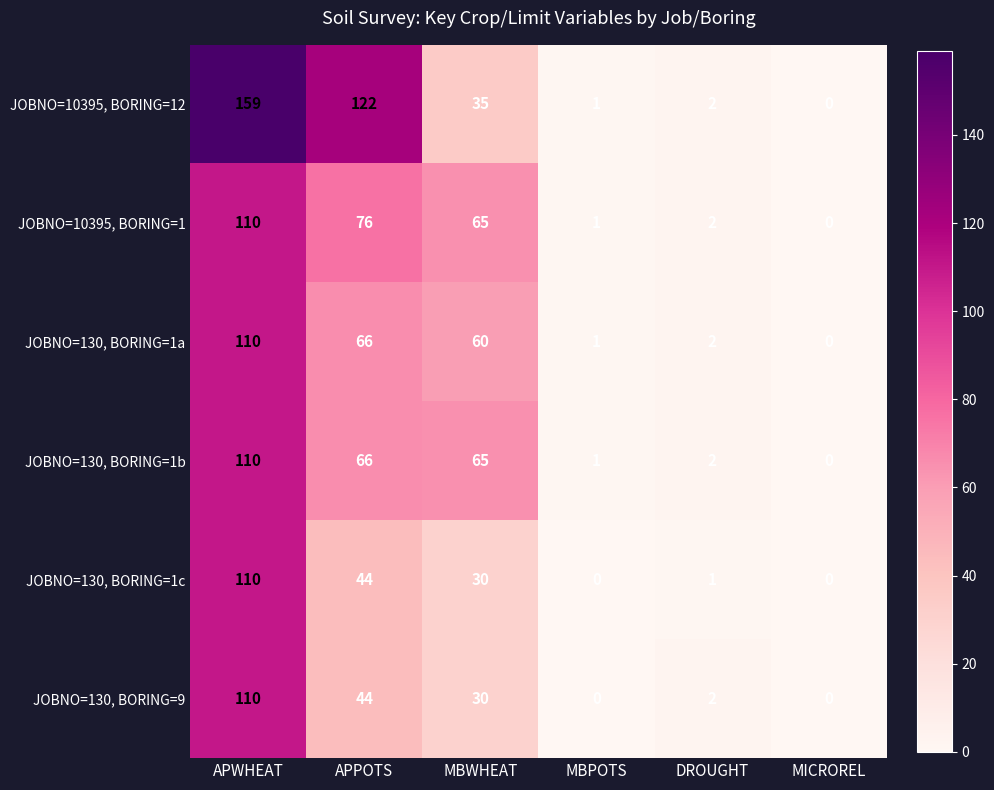

What is the difference between the second highest and minimum values in the JOBNO=130, BORING=9 series?

44